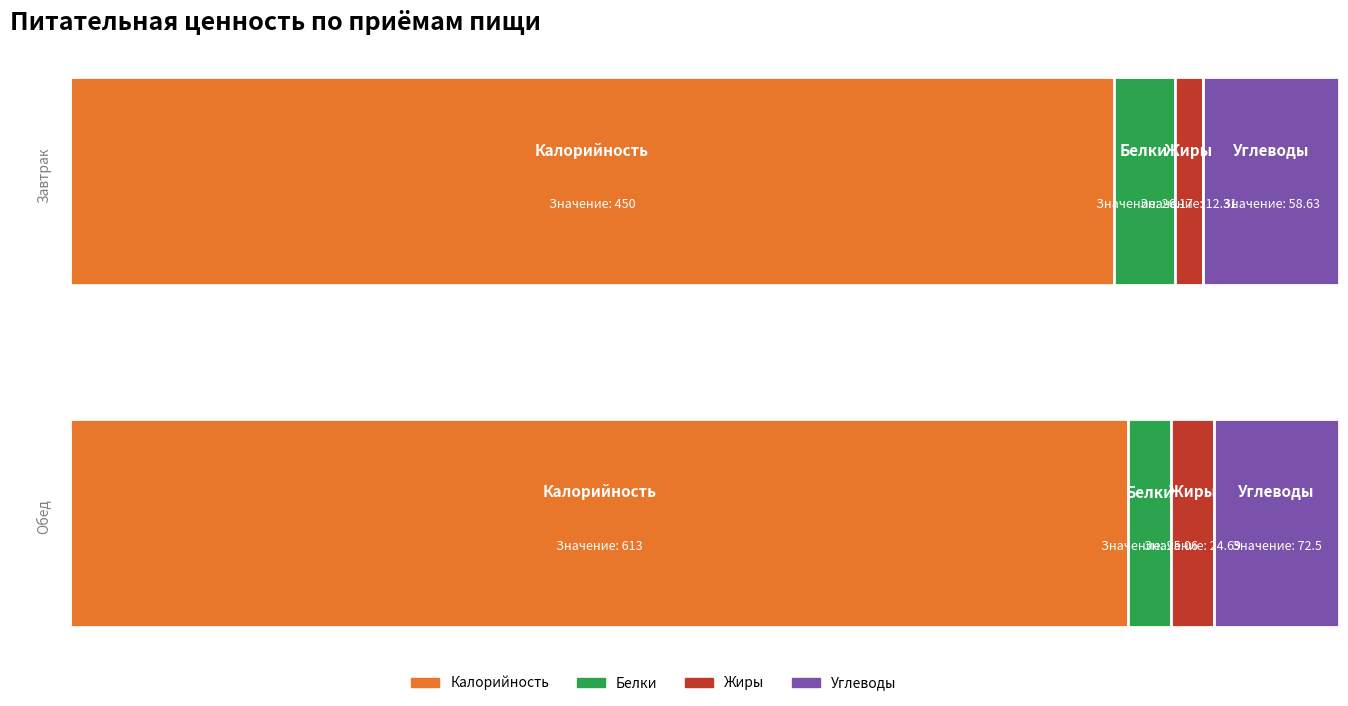

Reading left to right, what are all the values shown in this chart?

Калорийность: 0=450.0	1=613.0
Белки: 0=26.2	1=25.1
Жиры: 0=12.3	1=24.7
Углеводы: 0=58.6	1=72.5